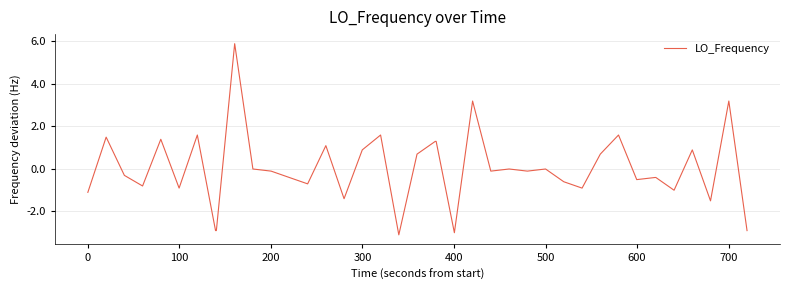

Does the chart have visible grid lines?

Yes